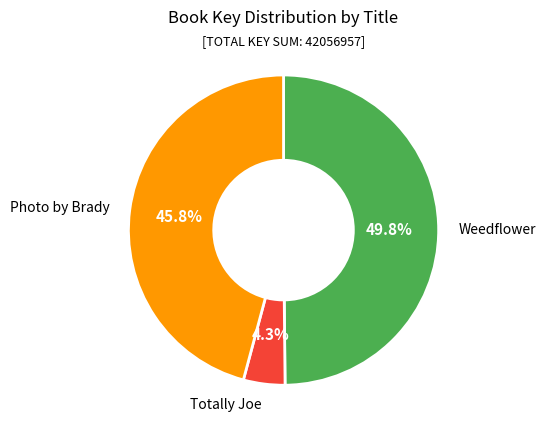

True or false: Weedflower accounts for 50% of the total.

True